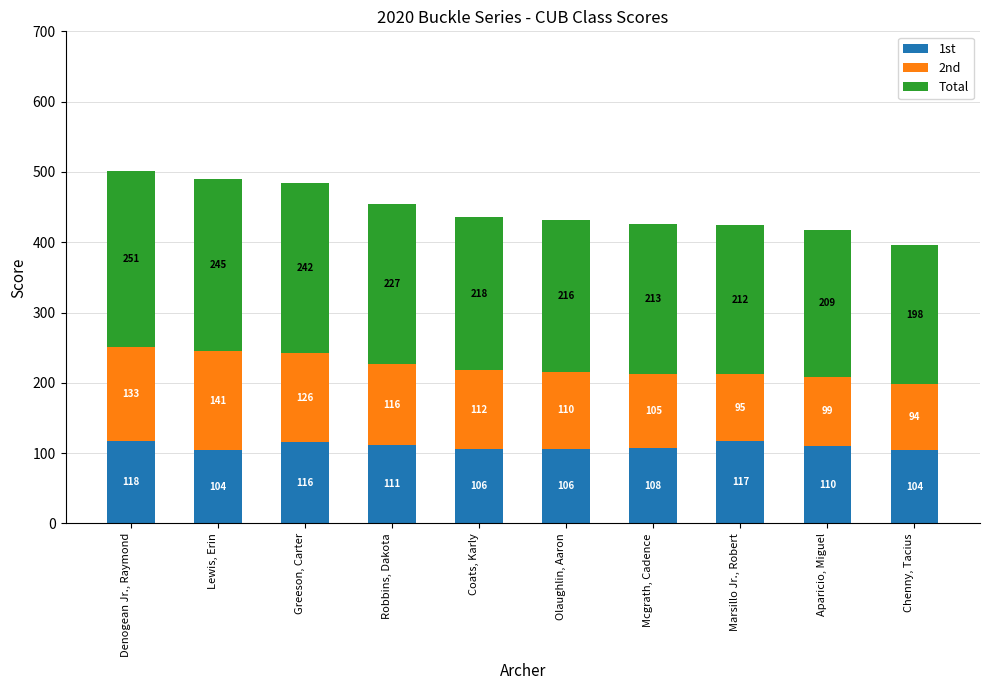

How many data points in 1st are less than 110?

5